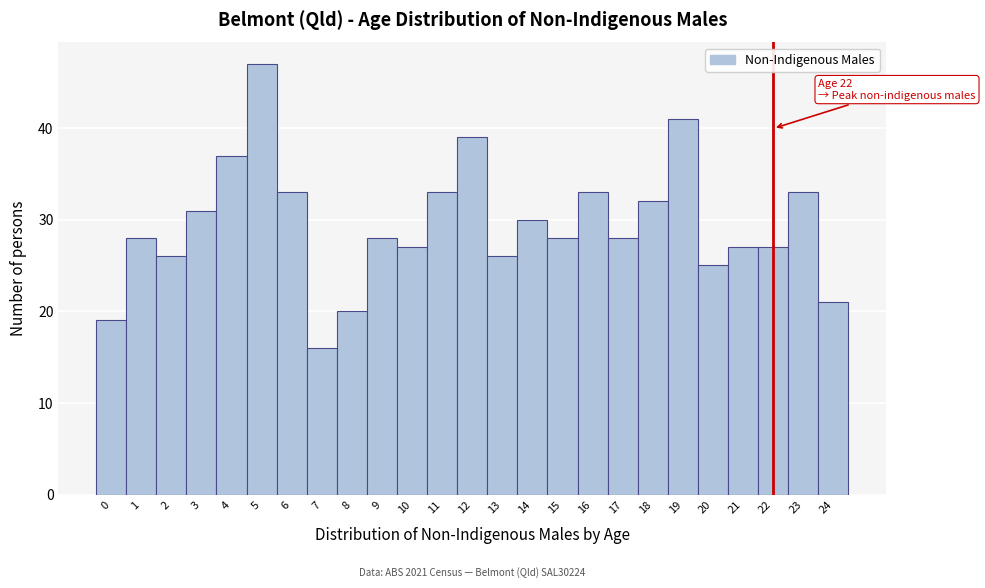

Which range on the x-axis has the tallest bar?

4.5 to 5.5